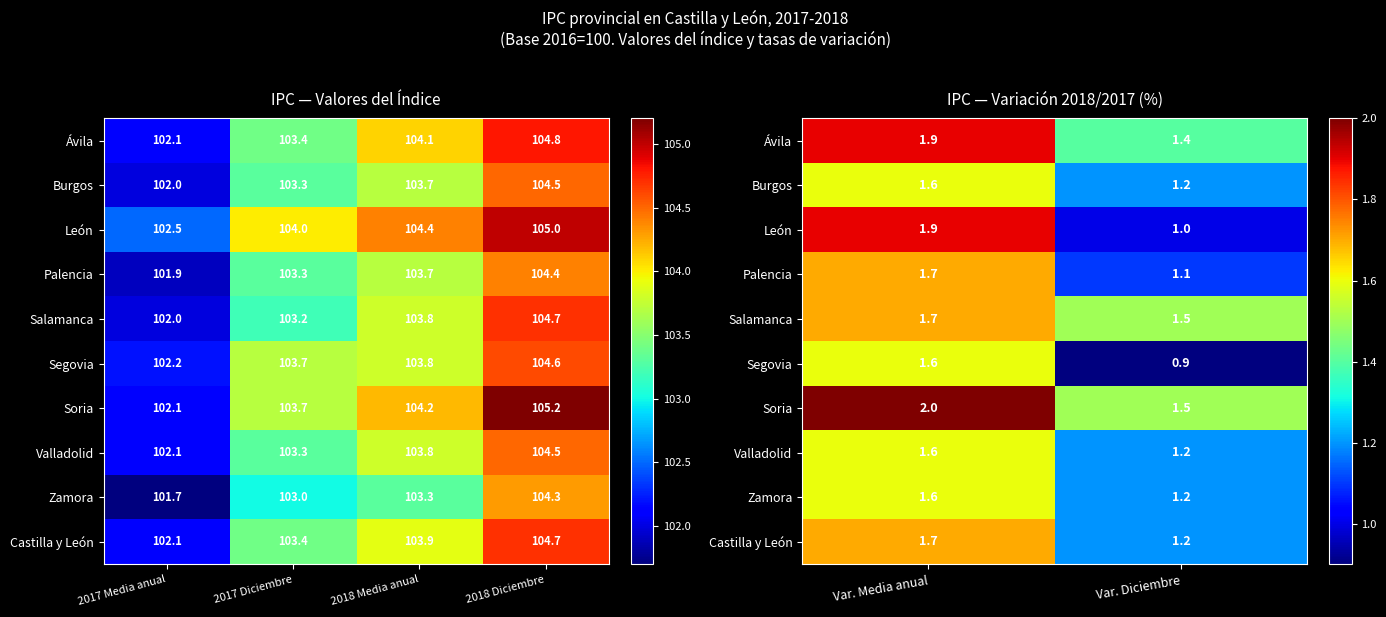

True or false: Ávila has a value of 0.9 at Var. Diciembre.

False